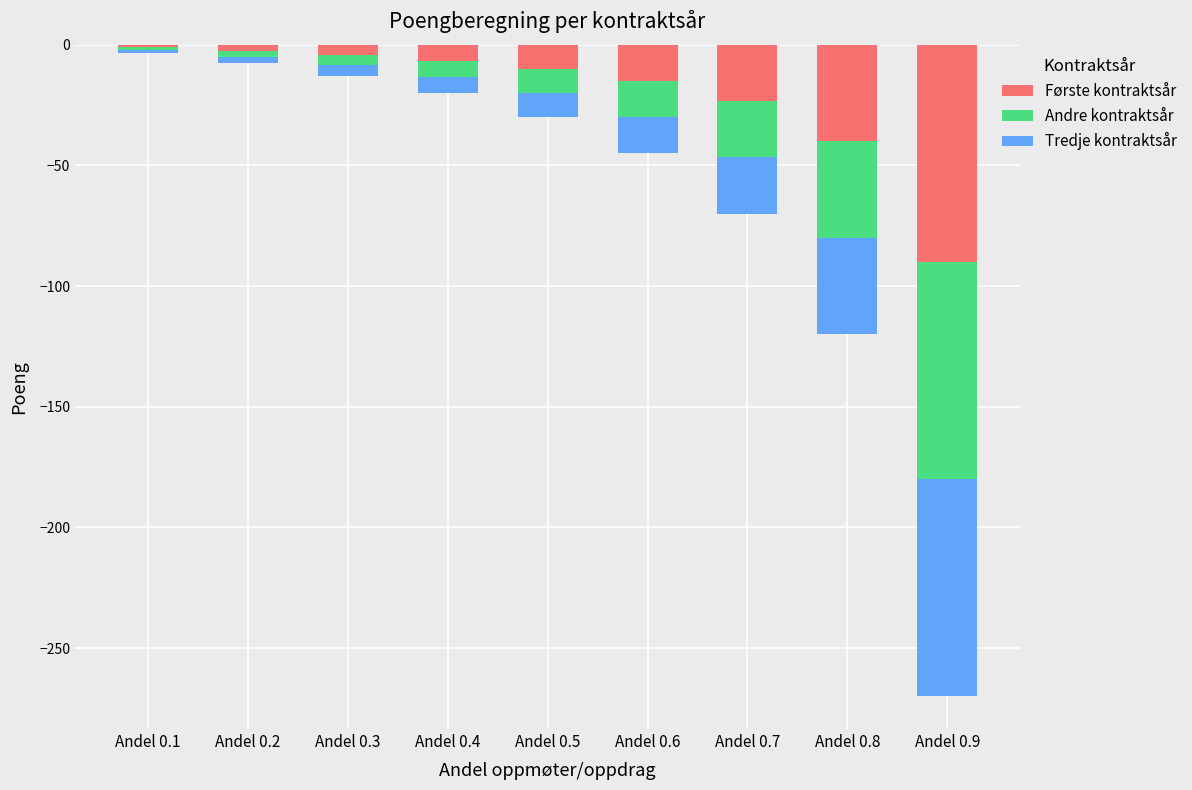

Which series changed the most between Andel 0.1 and Andel 0.8?

Første kontraktsår